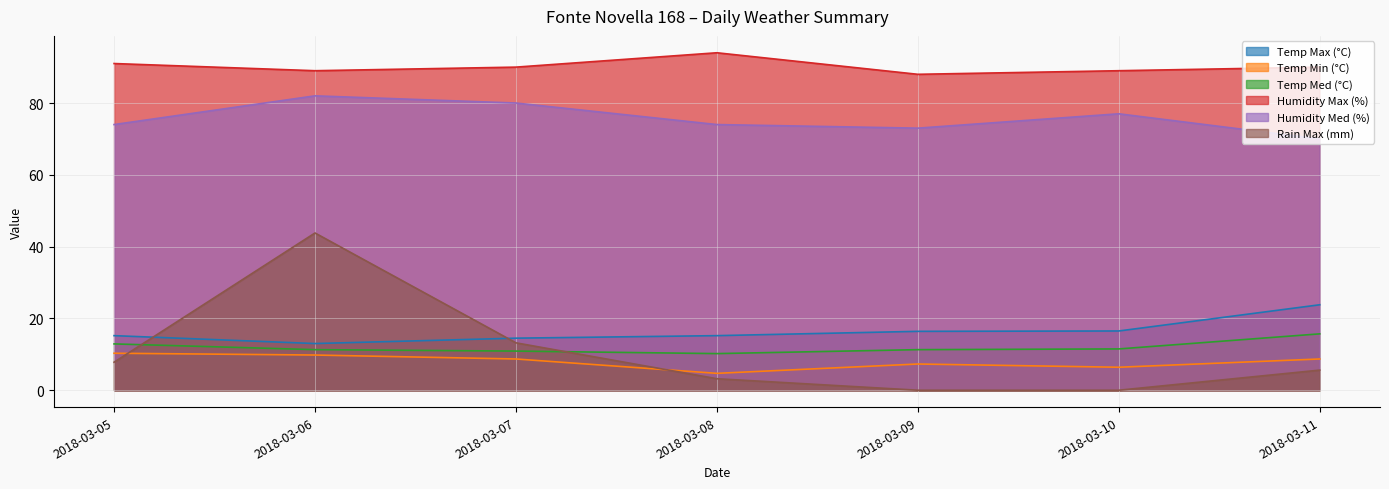

Reading left to right, what are all the values shown in this chart?

Temp Max (°C): 2018-03-05=15.2	2018-03-06=13.0	2018-03-07=14.5	2018-03-08=15.2	2018-03-09=16.4	2018-03-10=16.5	2018-03-11=23.8
Temp Min (°C): 2018-03-05=10.3	2018-03-06=9.8	2018-03-07=8.7	2018-03-08=4.7	2018-03-09=7.3	2018-03-10=6.4	2018-03-11=8.7
Temp Med (°C): 2018-03-05=12.9	2018-03-06=11.3	2018-03-07=10.9	2018-03-08=10.2	2018-03-09=11.3	2018-03-10=11.5	2018-03-11=15.7
Humidity Max (%): 2018-03-05=91.0	2018-03-06=89.0	2018-03-07=90.0	2018-03-08=94.0	2018-03-09=88.0	2018-03-10=89.0	2018-03-11=90.0
Humidity Med (%): 2018-03-05=74.0	2018-03-06=82.0	2018-03-07=80.0	2018-03-08=74.0	2018-03-09=73.0	2018-03-10=77.0	2018-03-11=70.0
Rain Max (mm): 2018-03-05=7.8	2018-03-06=43.8	2018-03-07=13.2	2018-03-08=3.2	2018-03-09=0.0	2018-03-10=0.0	2018-03-11=5.6